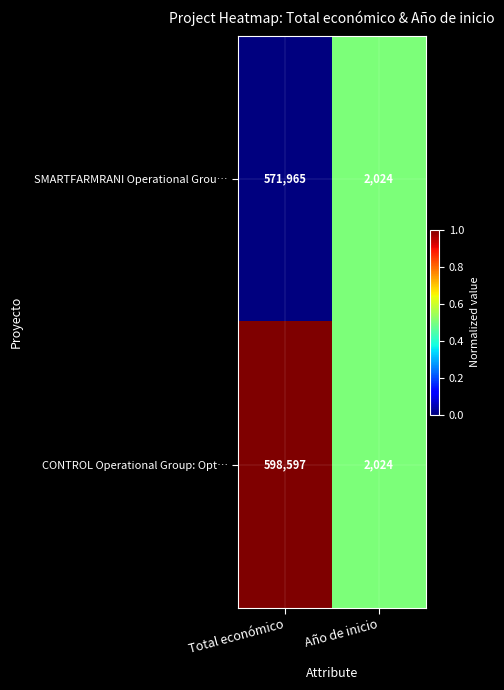

At which category is the sum across all series the highest?

Total económico